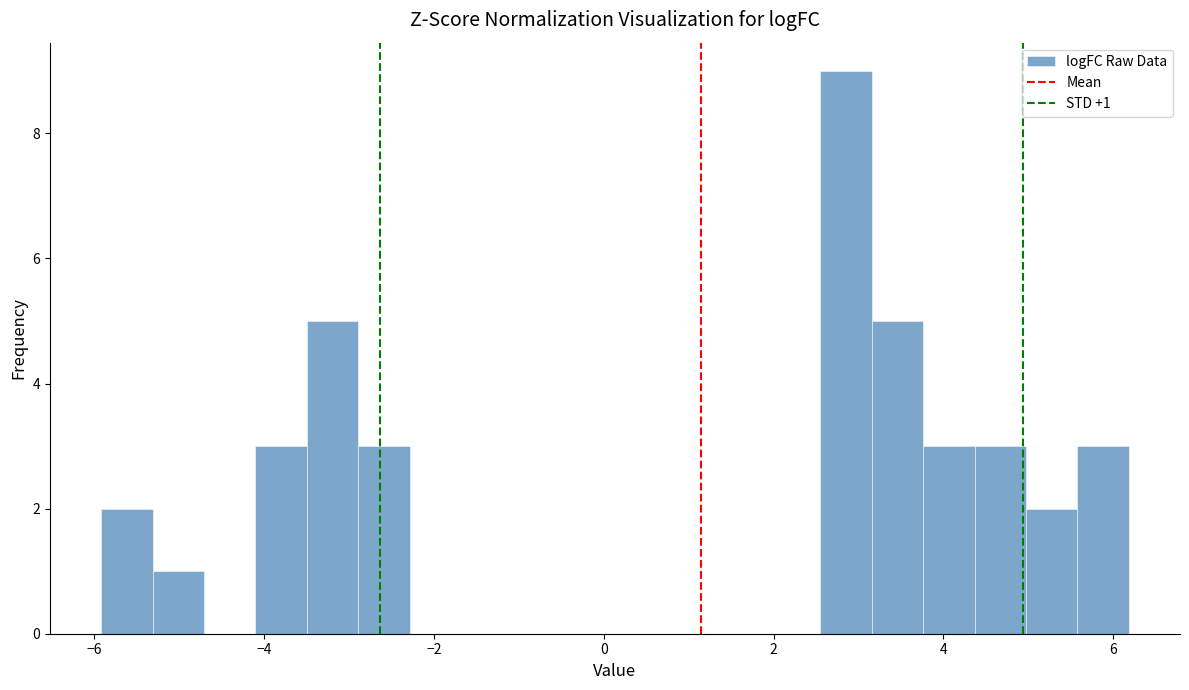

Around what value on the x-axis is the tallest bar? Give the approximate position of its centre, as read against the axis.

2.8